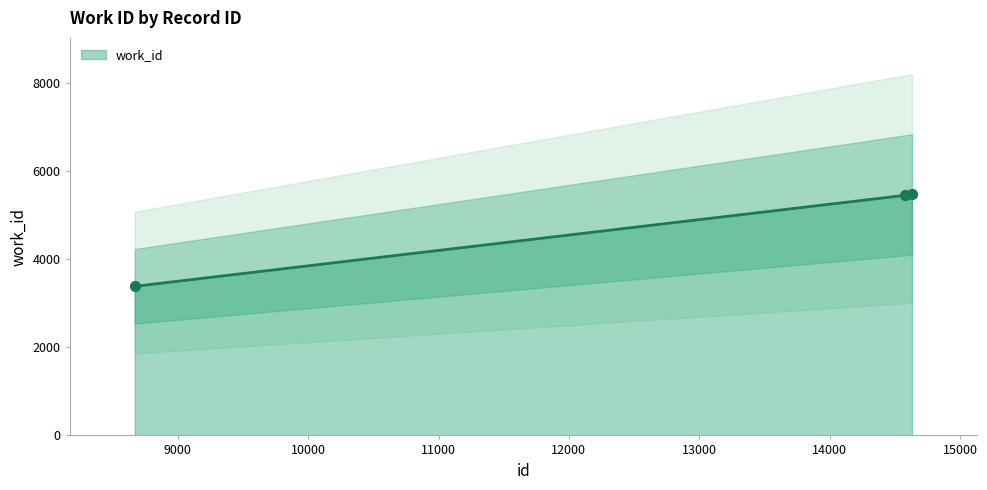

What is the ratio of the value at 14578 to the value at 14632?

1.0